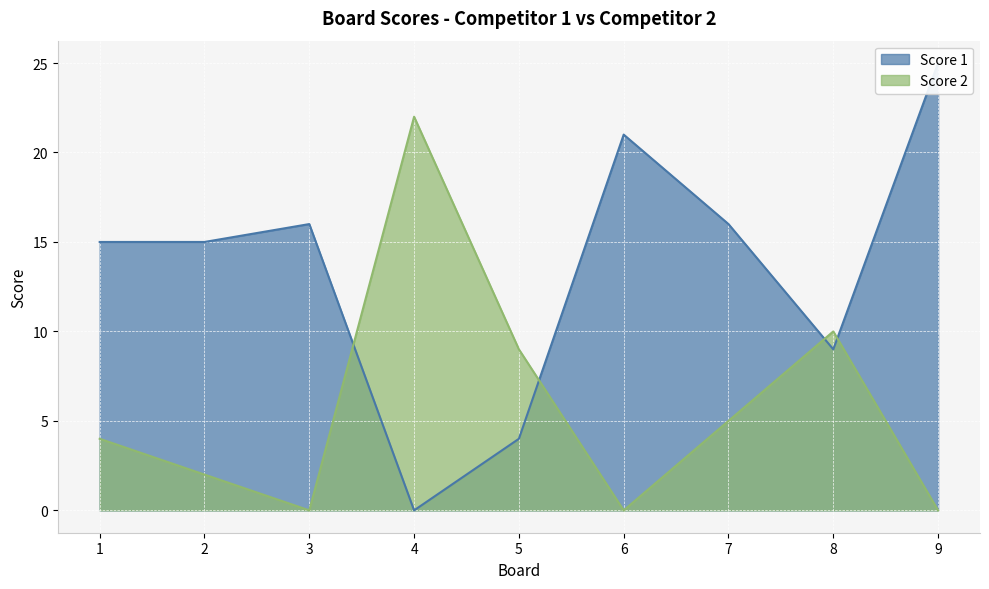

Reading left to right, what are all the values shown in this chart?

Score 1: 15	15	16	0	4	21	16	9	25
Score 2: 4	2	0	22	9	0	5	10	0